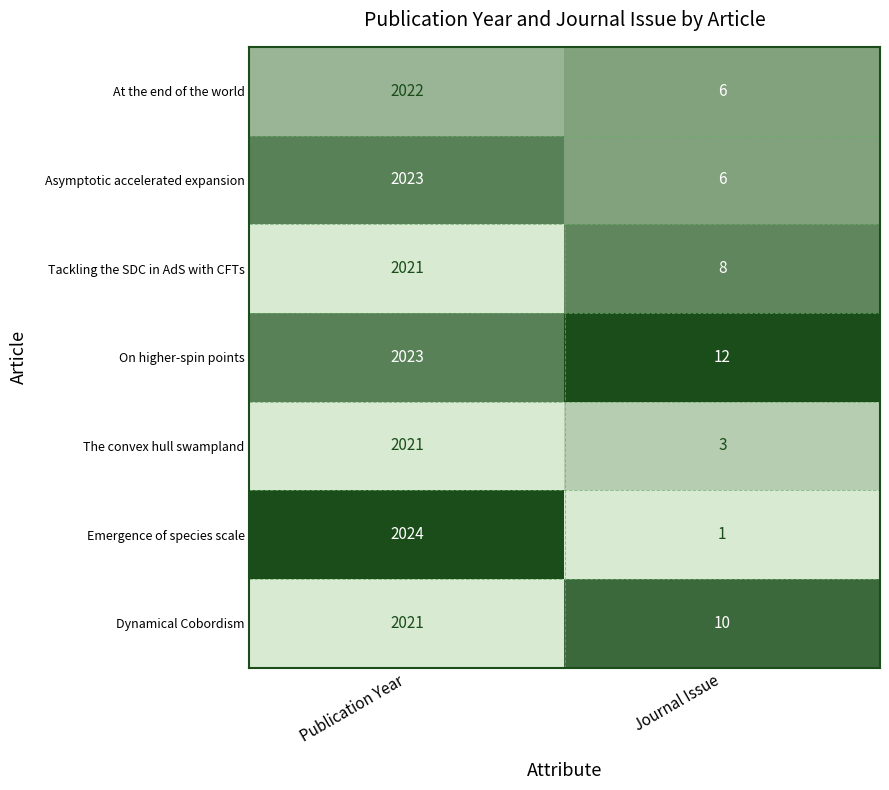

Reading left to right, transcribe all the data shown in this chart.

At the end of the world: Publication Year=2022	Journal Issue=6
Asymptotic accelerated expansion: Publication Year=2023	Journal Issue=6
Tackling the SDC in AdS with CFTs: Publication Year=2021	Journal Issue=8
On higher-spin points: Publication Year=2023	Journal Issue=12
The convex hull swampland: Publication Year=2021	Journal Issue=3
Emergence of species scale: Publication Year=2024	Journal Issue=1
Dynamical Cobordism: Publication Year=2021	Journal Issue=10